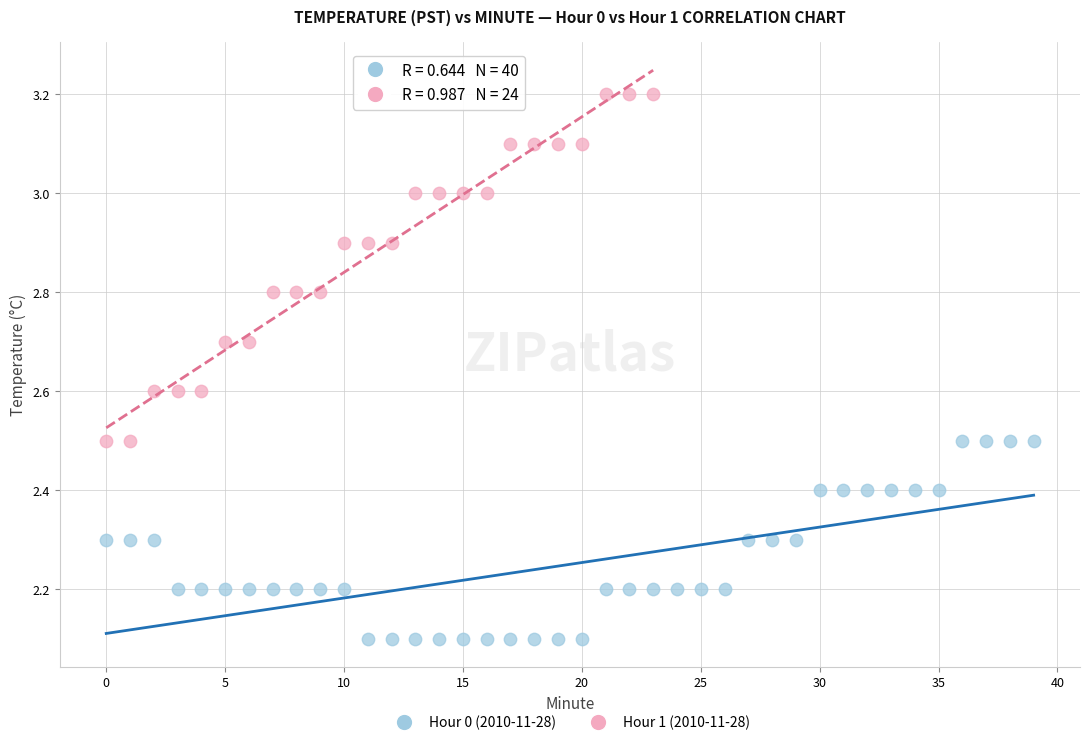

Which series contains the highest Y value?

Hour 1 (2010-11-28)